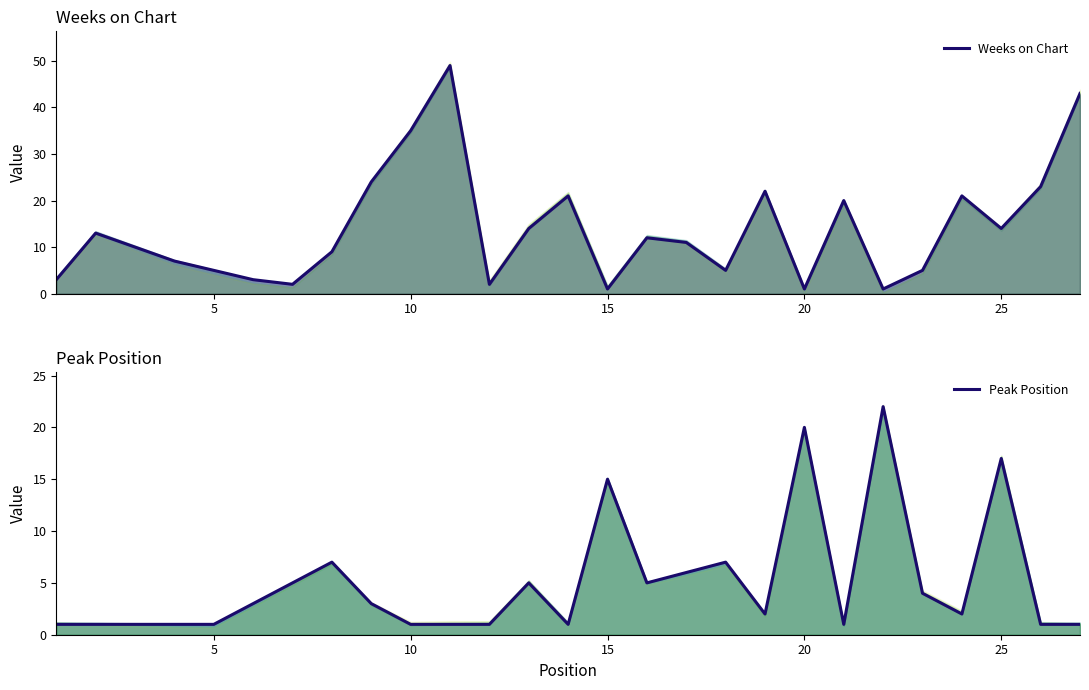

What is the minimum value shown in the chart?

1